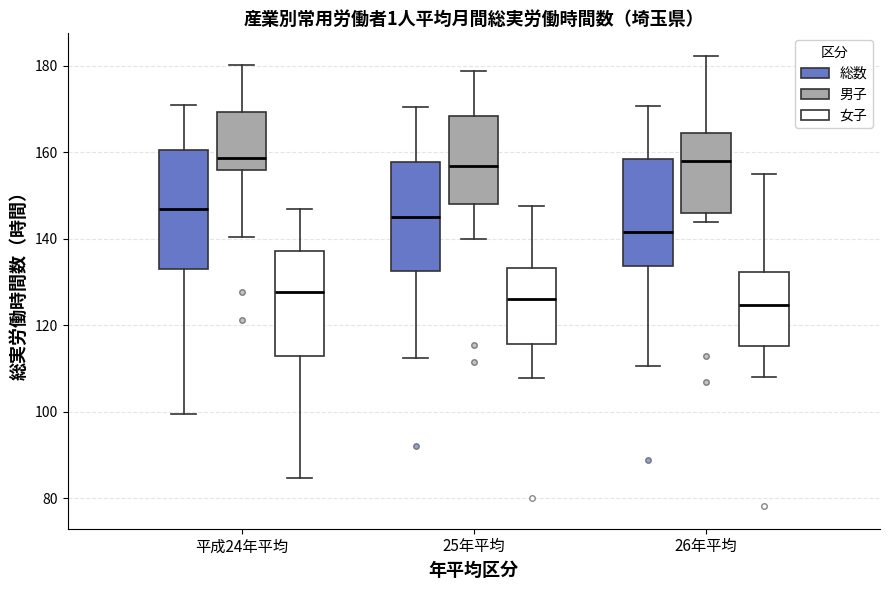

Where does the median line of the box for 26年平均 (女子) sit on the y-axis? The values are not printed on the chart, so give them approximately, as read against the axis.

124